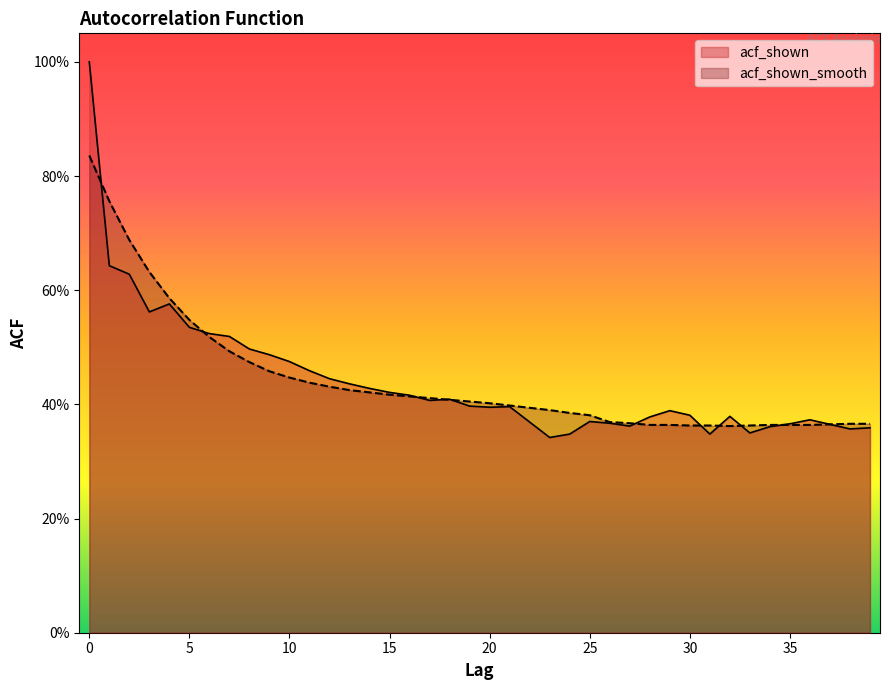

Count the acf_shown_smooth values in the range 0 to 1.

40